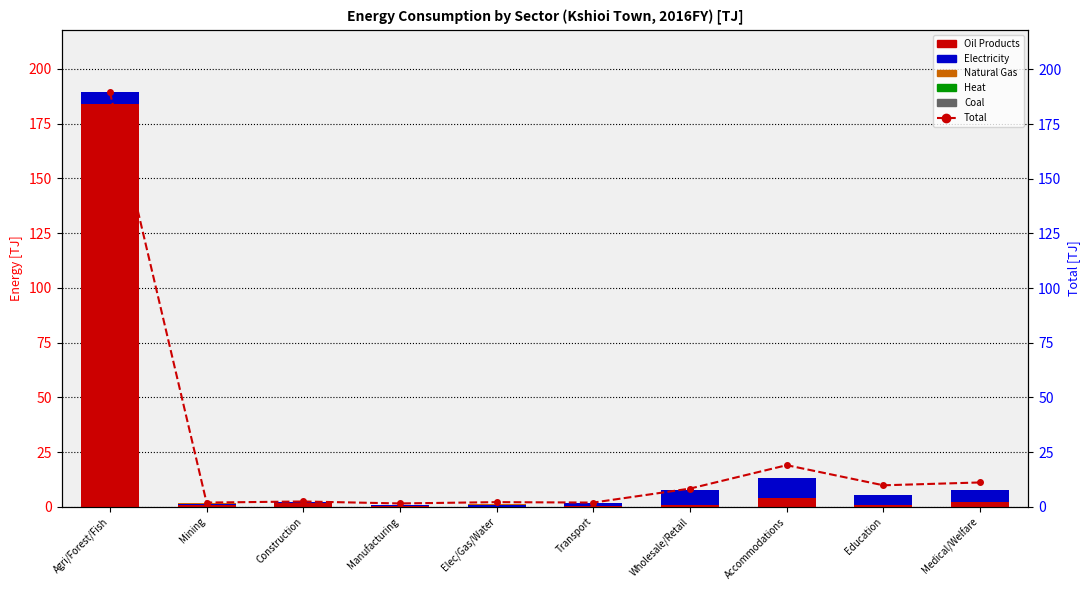

Reading left to right, what are all the values shown in this chart?

Oil Products: Agri/Forest/Fish=184.1	Mining=0.7	Construction=1.9	Manufacturing=0.4	Elec/Gas/Water=0.1	Transport=0.5	Wholesale/Retail=0.6	Accommodations=4.0	Education=1.0	Medical/Welfare=2.2
Electricity: Agri/Forest/Fish=5.3	Mining=0.4	Construction=0.4	Manufacturing=0.5	Elec/Gas/Water=0.8	Transport=1.3	Wholesale/Retail=7.0	Accommodations=8.9	Education=4.4	Medical/Welfare=5.4
Natural Gas: Agri/Forest/Fish=0.0	Mining=0.8	Construction=0.0	Manufacturing=0.0	Elec/Gas/Water=0.2	Transport=0.0	Wholesale/Retail=0.0	Accommodations=0.0	Education=0.0	Medical/Welfare=0.0
Heat: Agri/Forest/Fish=0.0	Mining=0.0	Construction=0.0	Manufacturing=0.1	Elec/Gas/Water=0.0	Transport=0.0	Wholesale/Retail=0.0	Accommodations=0.2	Education=0.0	Medical/Welfare=0.0
Coal: Agri/Forest/Fish=0.0	Mining=0.0	Construction=0.0	Manufacturing=0.0	Elec/Gas/Water=0.3	Transport=0.0	Wholesale/Retail=0.0	Accommodations=0.0	Education=0.0	Medical/Welfare=0.0
Total: Agri/Forest/Fish=189.6	Mining=1.9	Construction=2.4	Manufacturing=1.5	Elec/Gas/Water=2.1	Transport=1.9	Wholesale/Retail=8.3	Accommodations=19.0	Education=9.8	Medical/Welfare=11.1